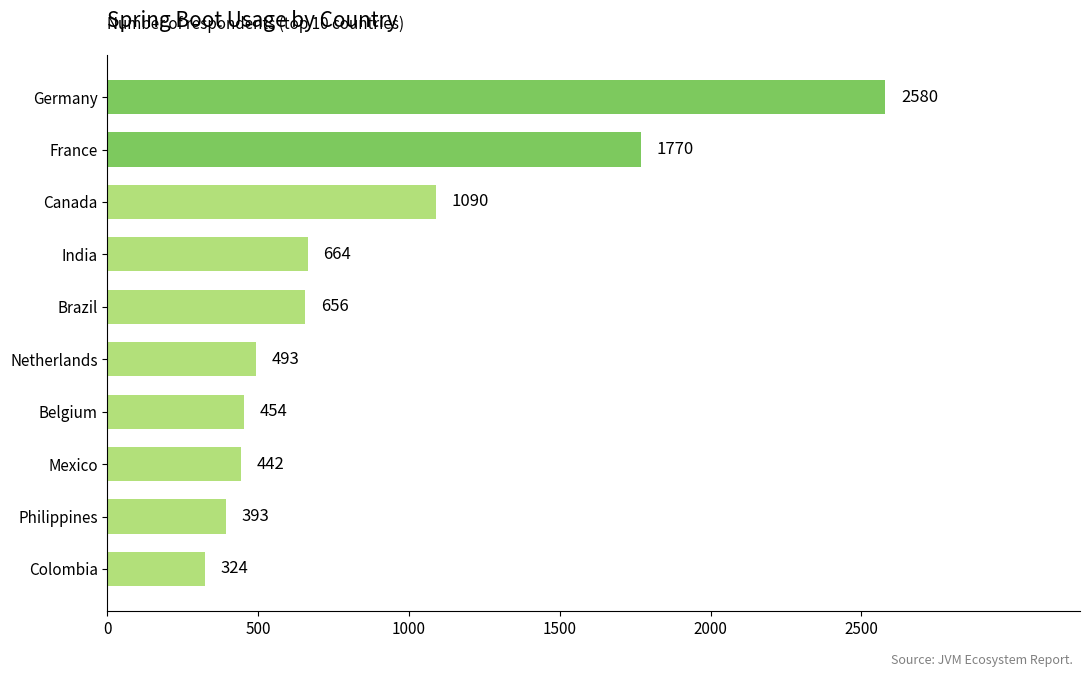

Reading bottom to top, extract all data points from this chart.

324	393	442	454	493	656	664	1090	1770	2580